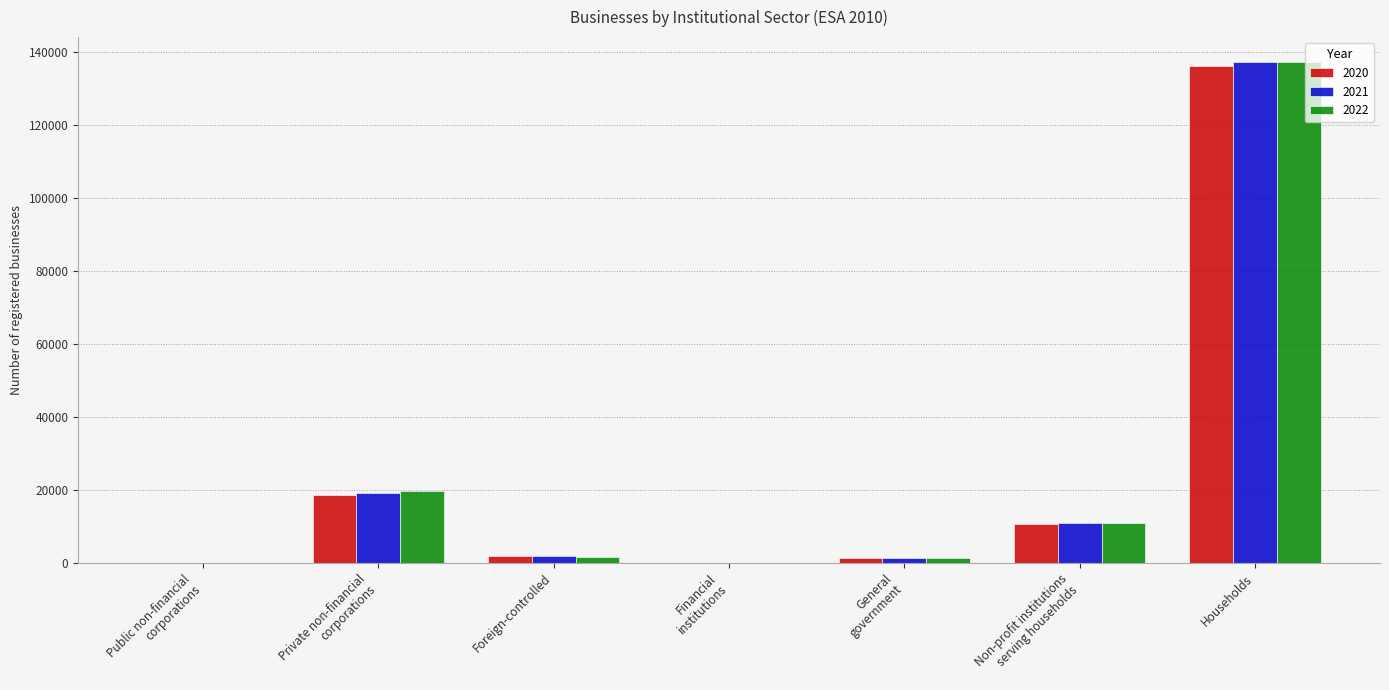

Is it true that 2022 equals 1352 at General
government?

True